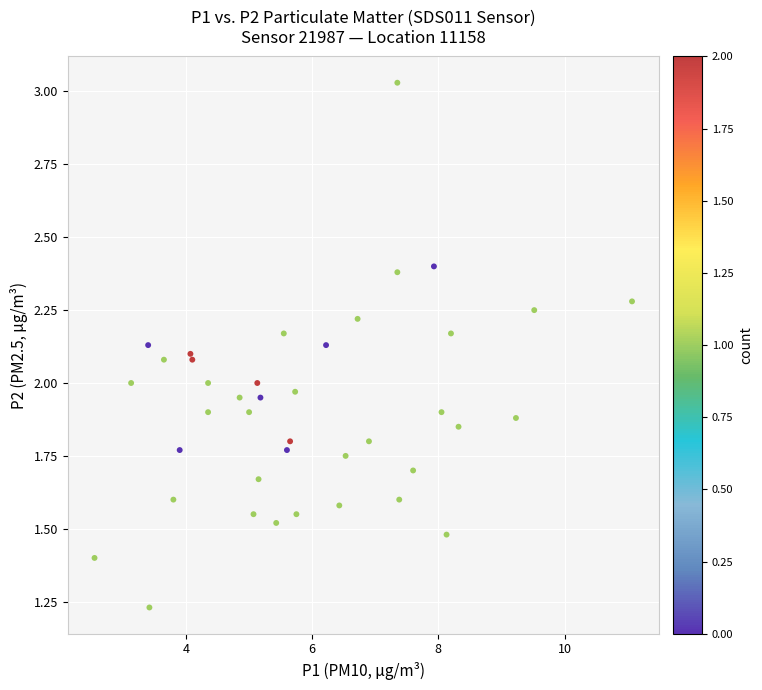

What is the range of X values (max minus min)?

8.5